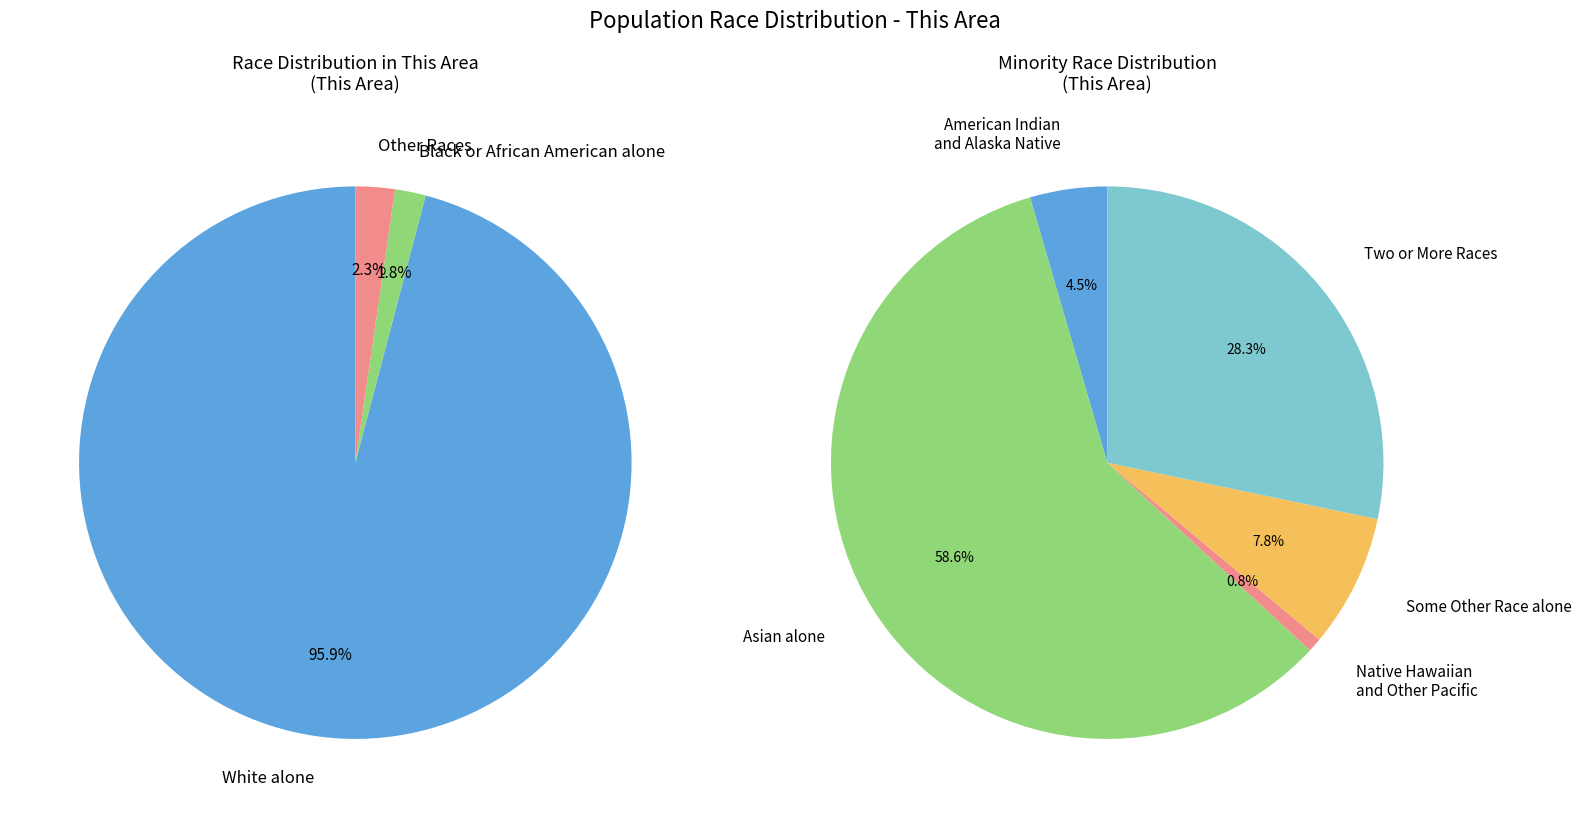

To the nearest percent, what portion does Black or African American alone represent?

2%